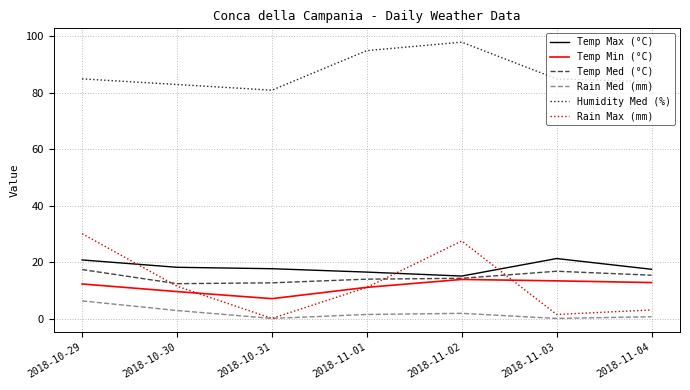

The value of Rain Med (mm) at 2018-11-03 is 0.2. True or false?

True